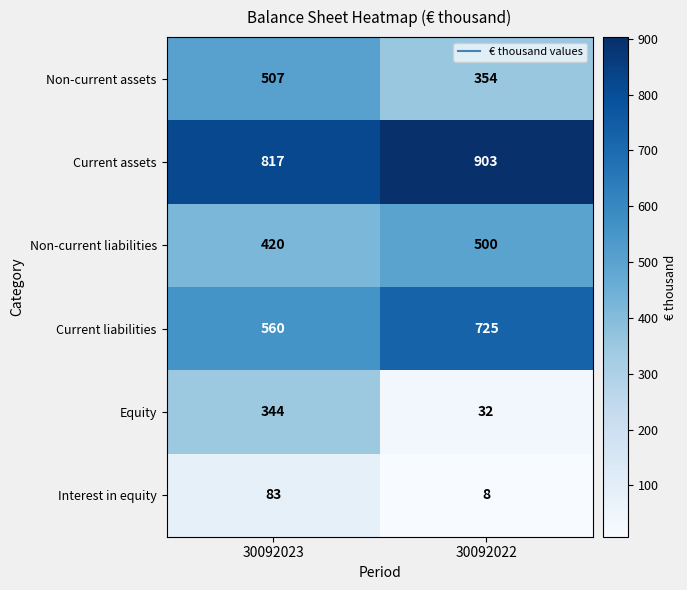

What is the approximate value of Non-current assets at 30092022, to the nearest 5?

355